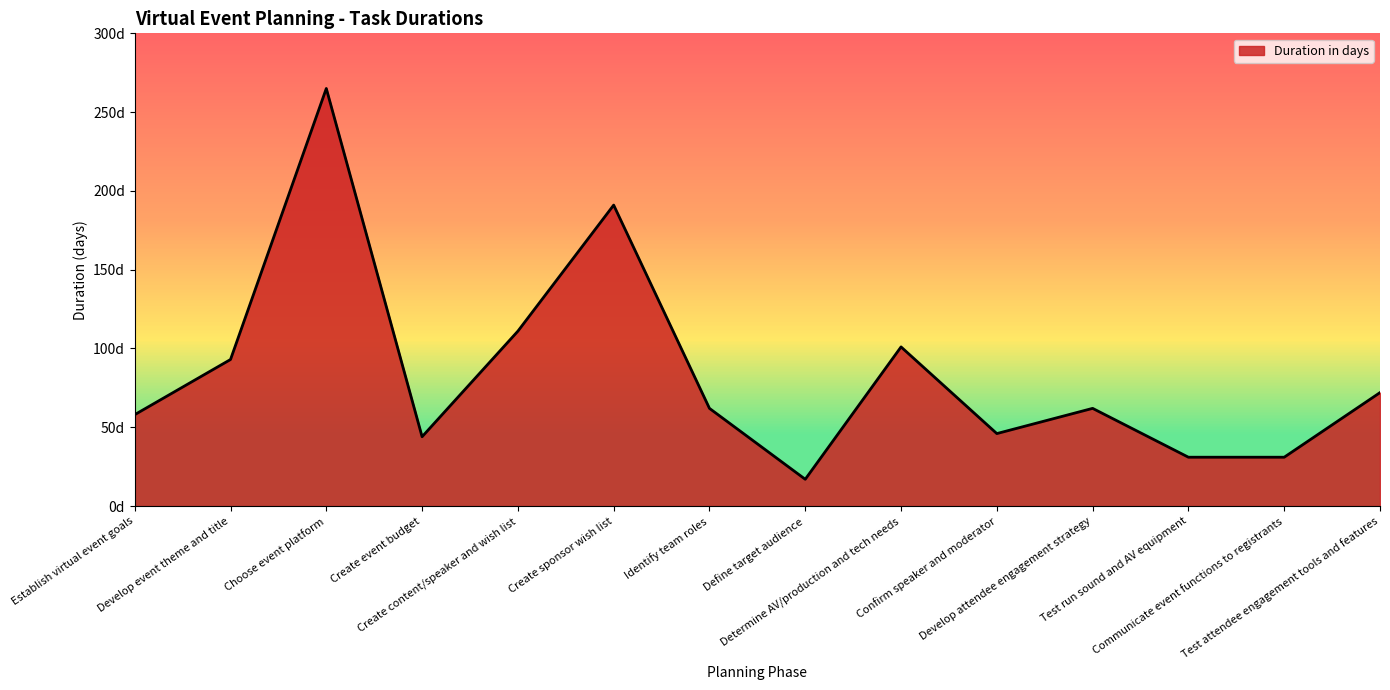

What is the average value?

85